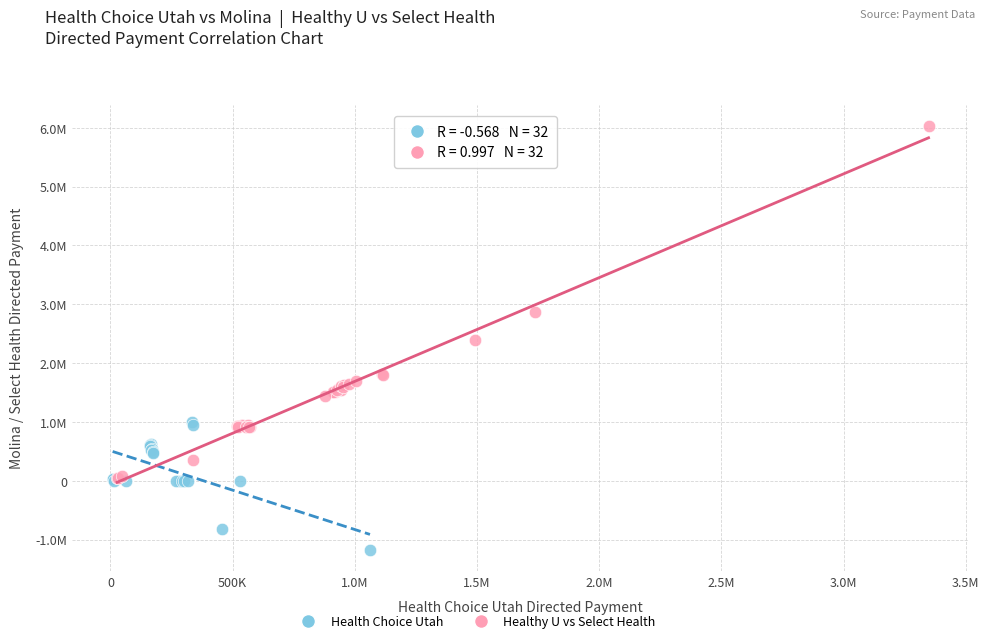

What are all the series names shown in the legend?

Health Choice Utah, Healthy U vs Select Health